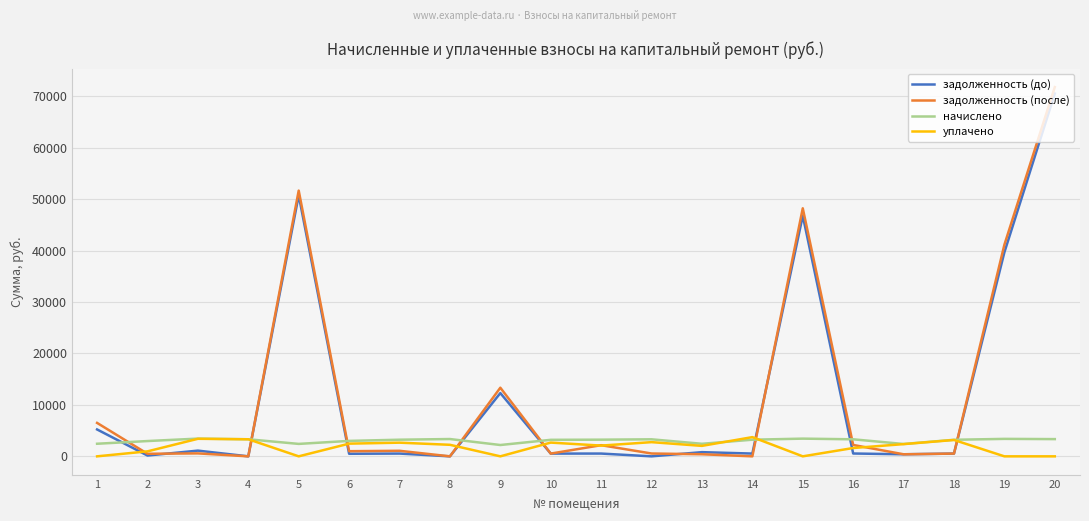

How many intersections are there between уплачено and задолженность (до)?

8